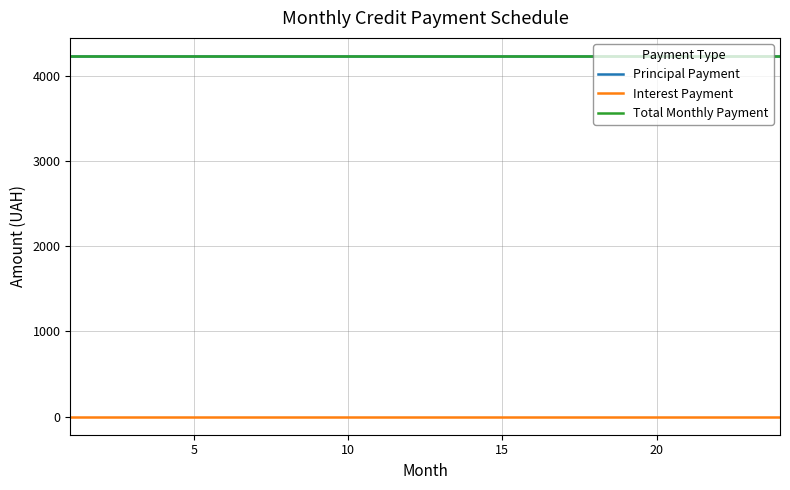

True or false: Principal Payment and Interest Payment intersect in this chart.

False